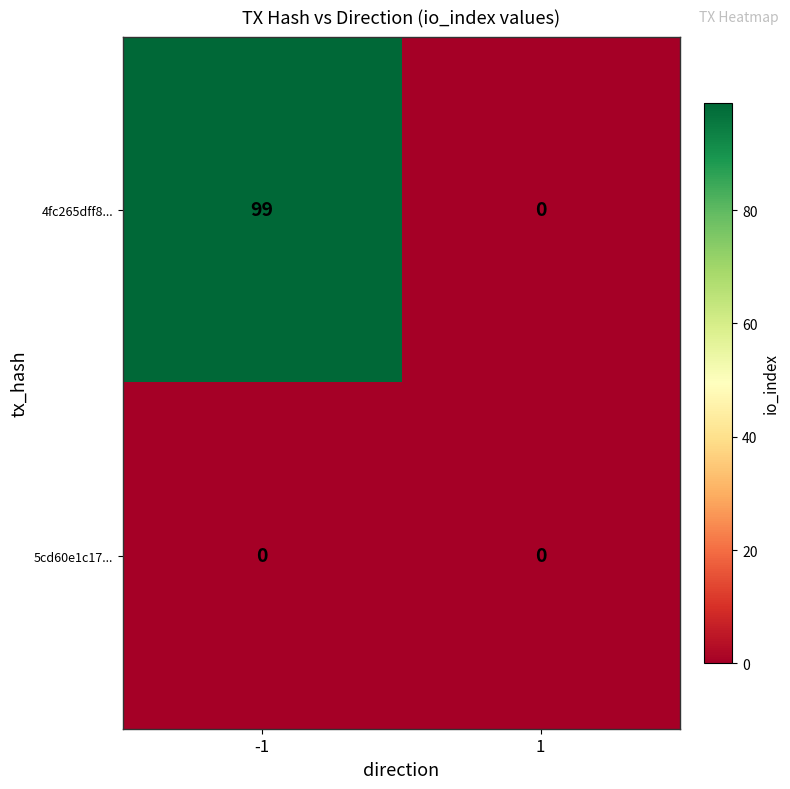

True or false: 4fc265dff8... has a value of 46 at 1.

False